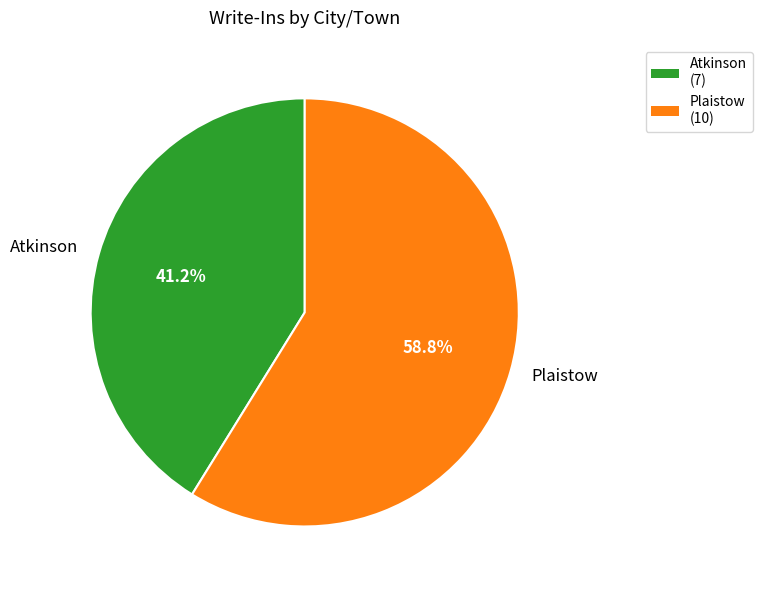

What percentage is the Atkinson slice, to the nearest percent?

41%